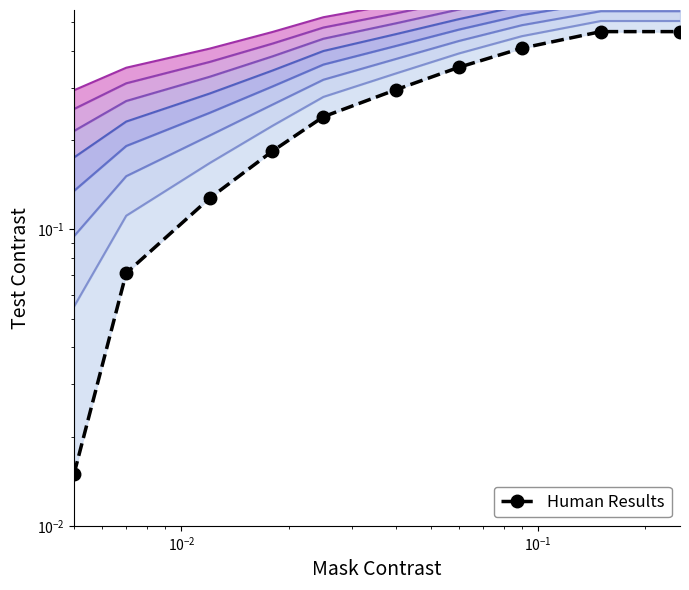

How many categories are shown in the chart?

10